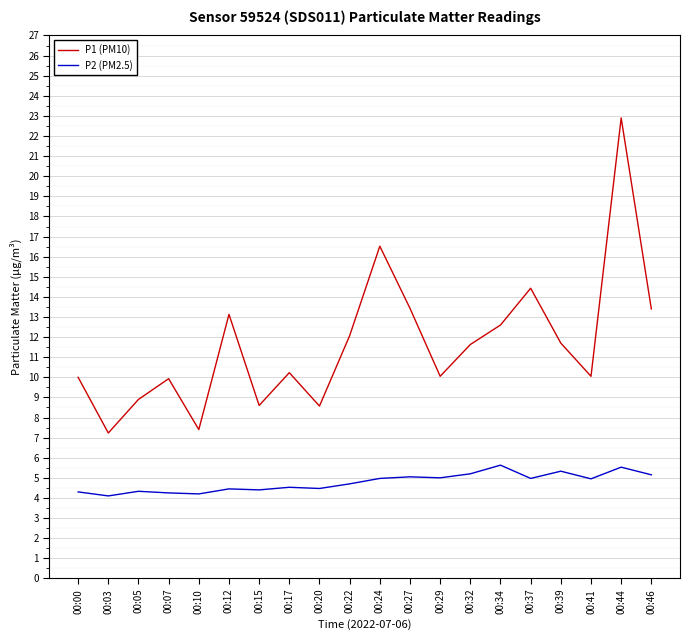

What is the difference between the maximum and minimum values in the P1 (PM10) series?

15.7